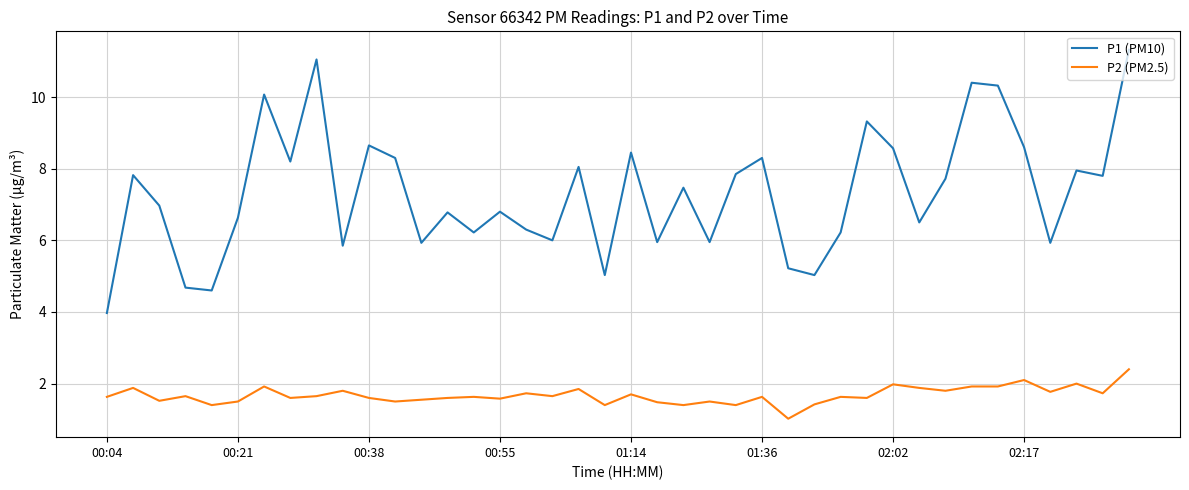

Which series has the largest total across all categories?

P1 (PM10)